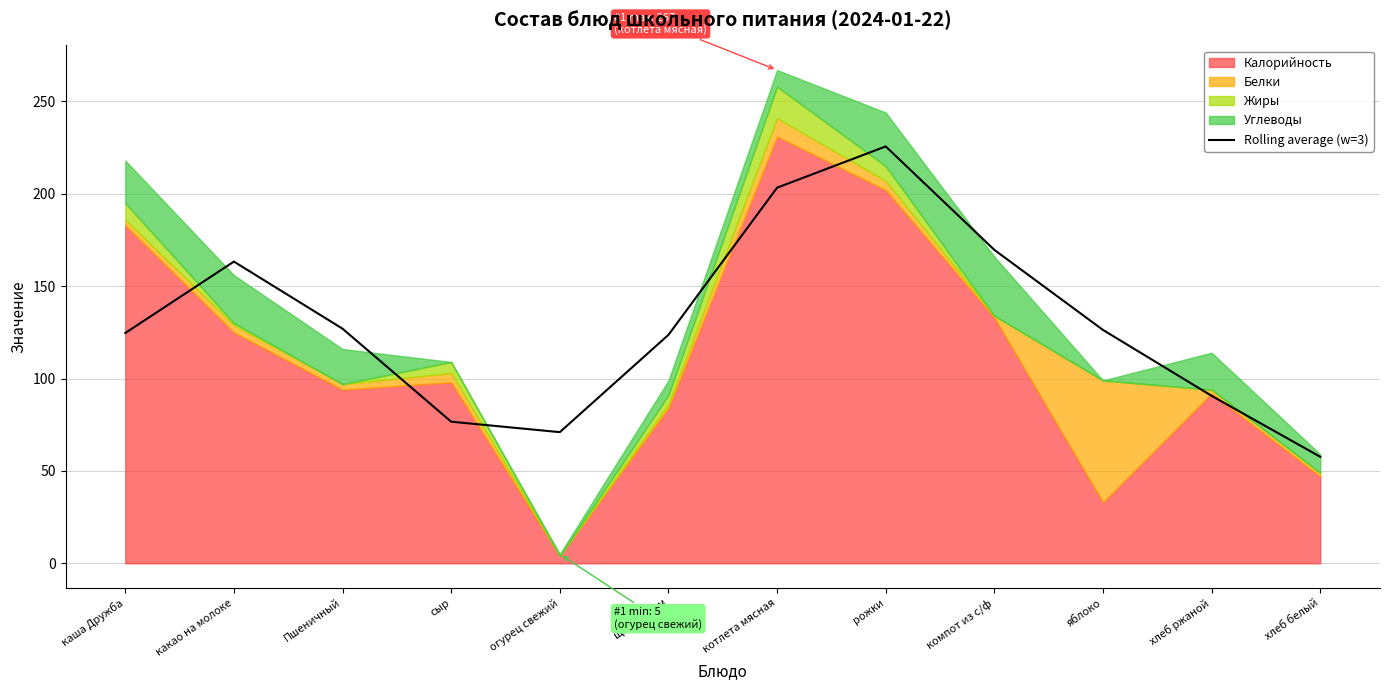

How many interior local peaks (higher than both neighbors) does the data have?

2